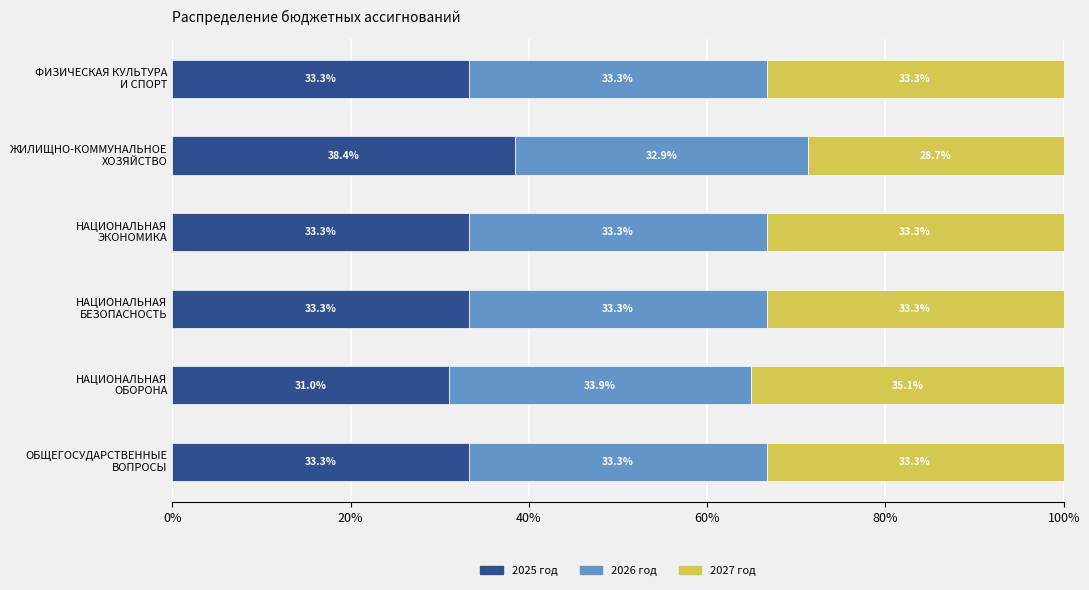

What is the lowest value of the 2025 год series?

31.0